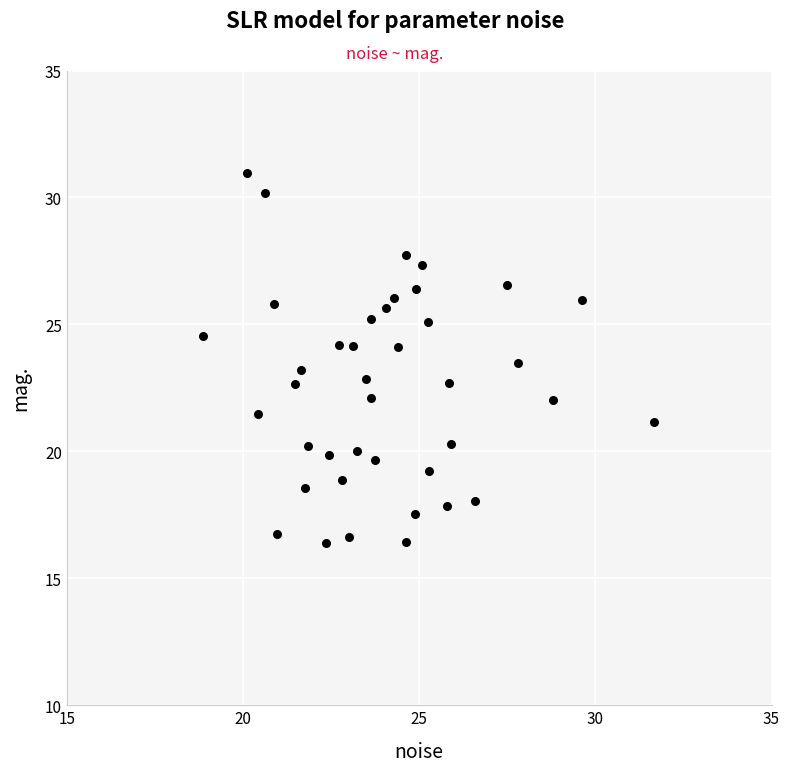

What is the range of Y values (max minus min)?

14.5